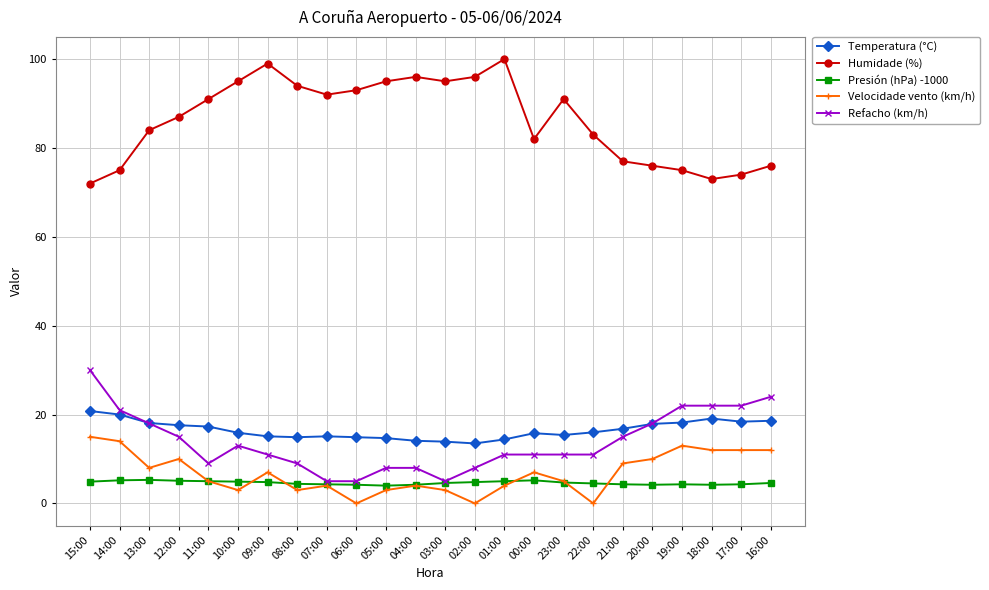

Is it true that Refacho (km/h) equals 22.0 at 17:00?

True